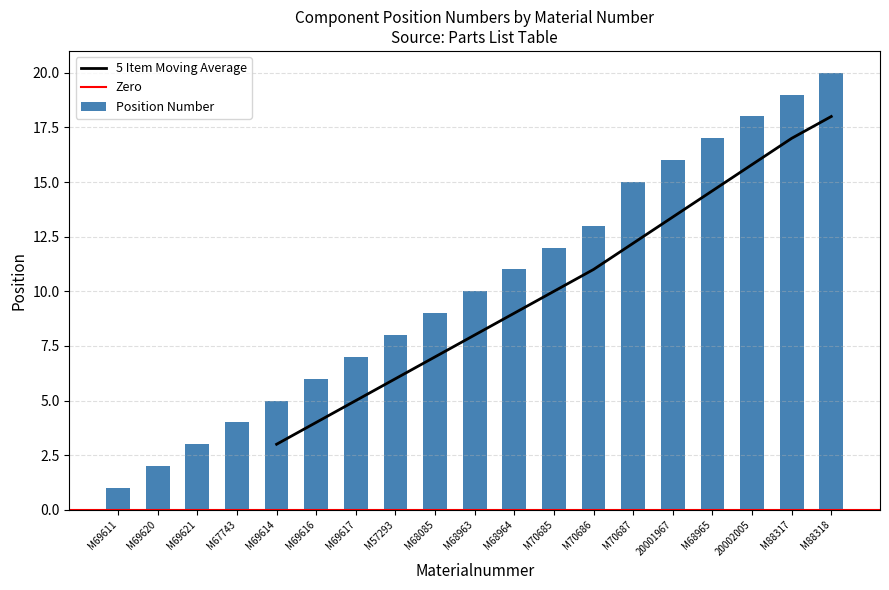

Reading left to right, transcribe all the data shown in this chart.

1	2	3	4	5	6	7	8	9	10	11	12	13	15	16	17	18	19	20